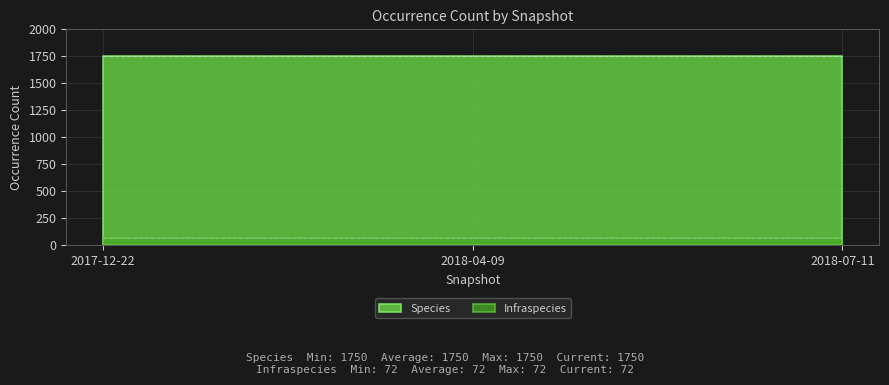

At which category is the sum across all series the highest?

2017-12-22